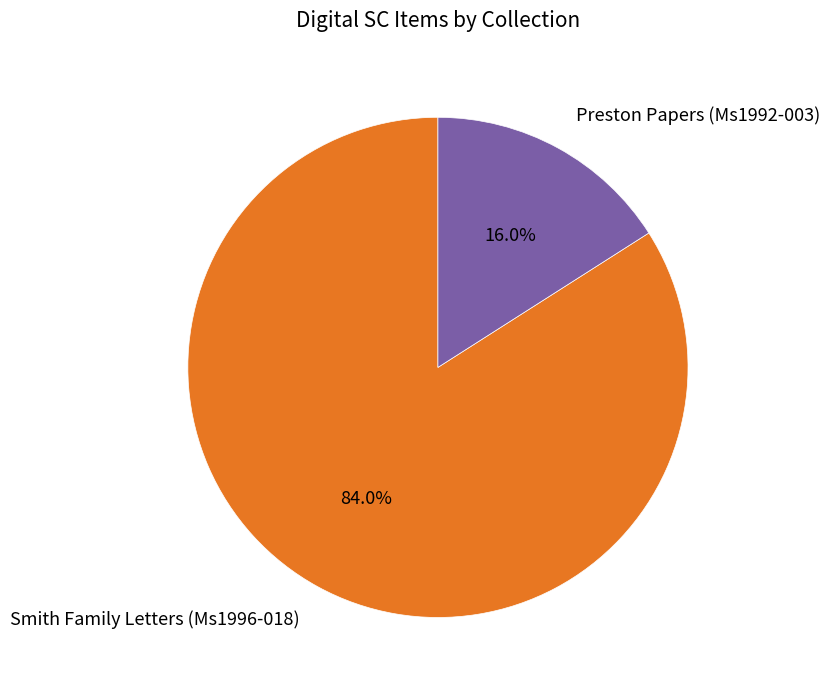

Does Preston Papers (Ms1992-003) account for over 50% of the chart?

No